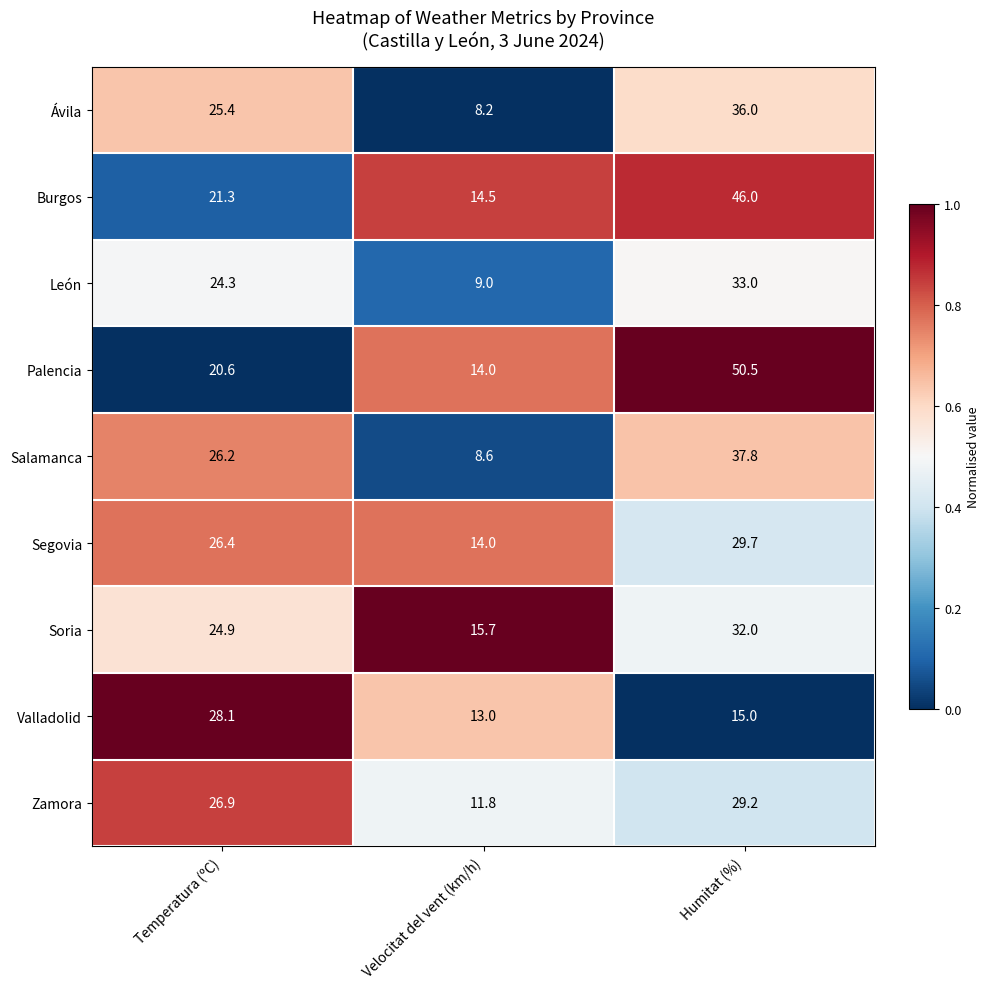

What is the difference between the maximum and minimum values in the Salamanca series?

29.2